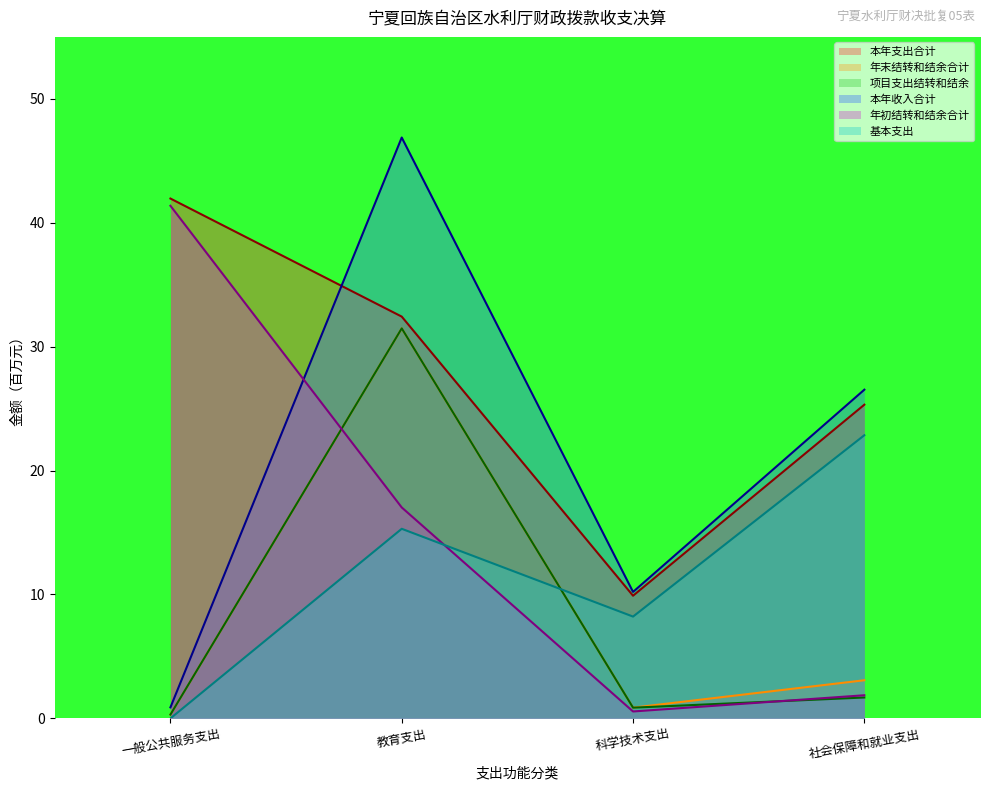

Reading left to right, what are all the values shown in this chart?

本年支出合计: 一般公共服务支出=42.0	教育支出=32.4	科学技术支出=9.9	社会保障和就业支出=25.3
年末结转和结余合计: 一般公共服务支出=0.3	教育支出=31.5	科学技术支出=0.9	社会保障和就业支出=3.1
项目支出结转和结余: 一般公共服务支出=0.3	教育支出=31.5	科学技术支出=0.9	社会保障和就业支出=1.7
本年收入合计: 一般公共服务支出=0.9	教育支出=46.9	科学技术支出=10.2	社会保障和就业支出=26.5
年初结转和结余合计: 一般公共服务支出=41.4	教育支出=17.0	科学技术支出=0.6	社会保障和就业支出=1.9
基本支出: 一般公共服务支出=0.0	教育支出=15.3	科学技术支出=8.2	社会保障和就业支出=22.9